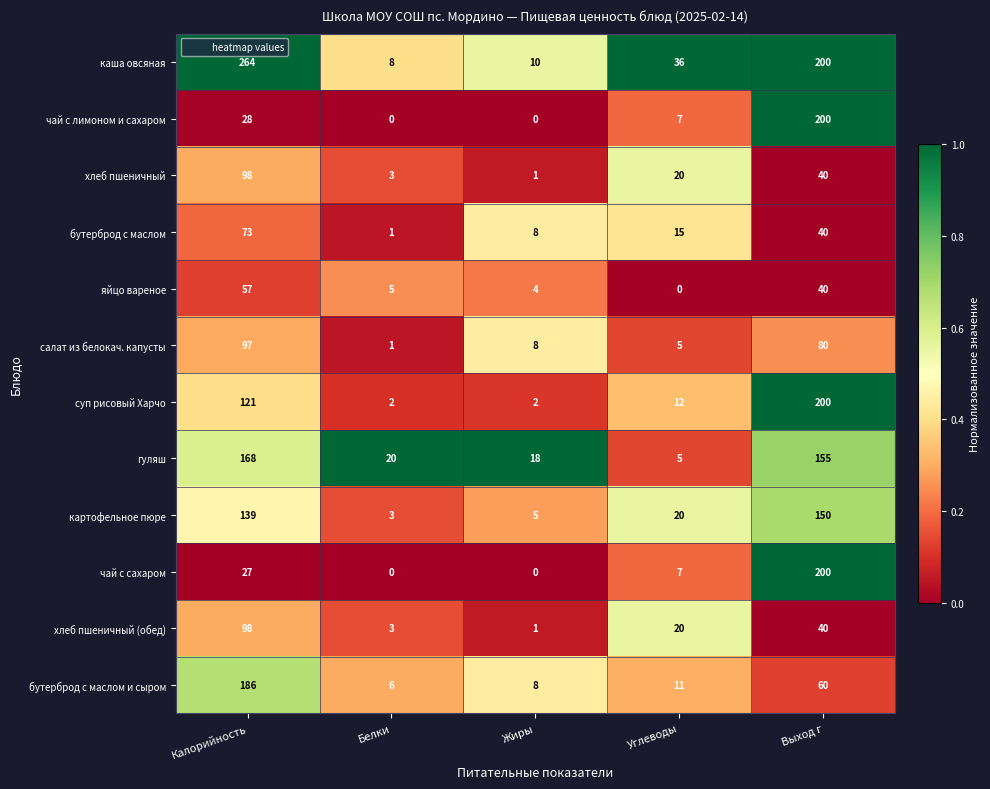

List the labels in order of бутерброд с маслом value, smallest first.

Белки, Жиры, Углеводы, Выход г, Калорийность